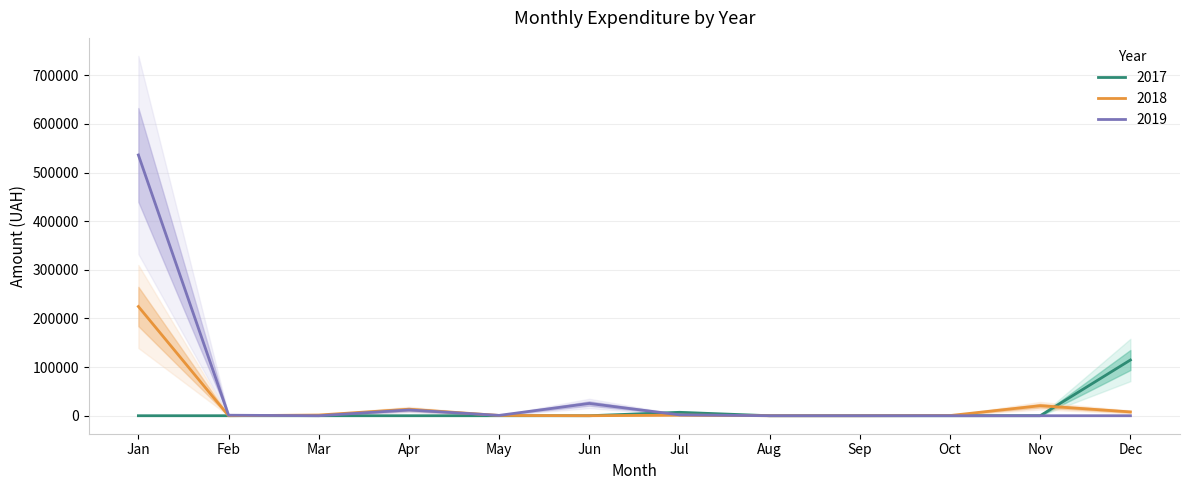

Which category has the highest value in the 2018 series?

Jan